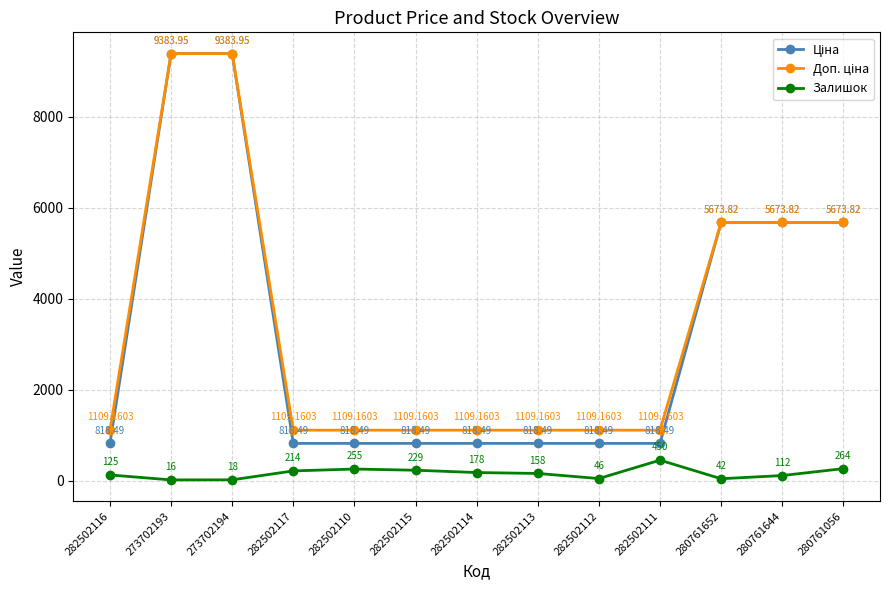

At which category does the chart reach its minimum across all series?

273702193